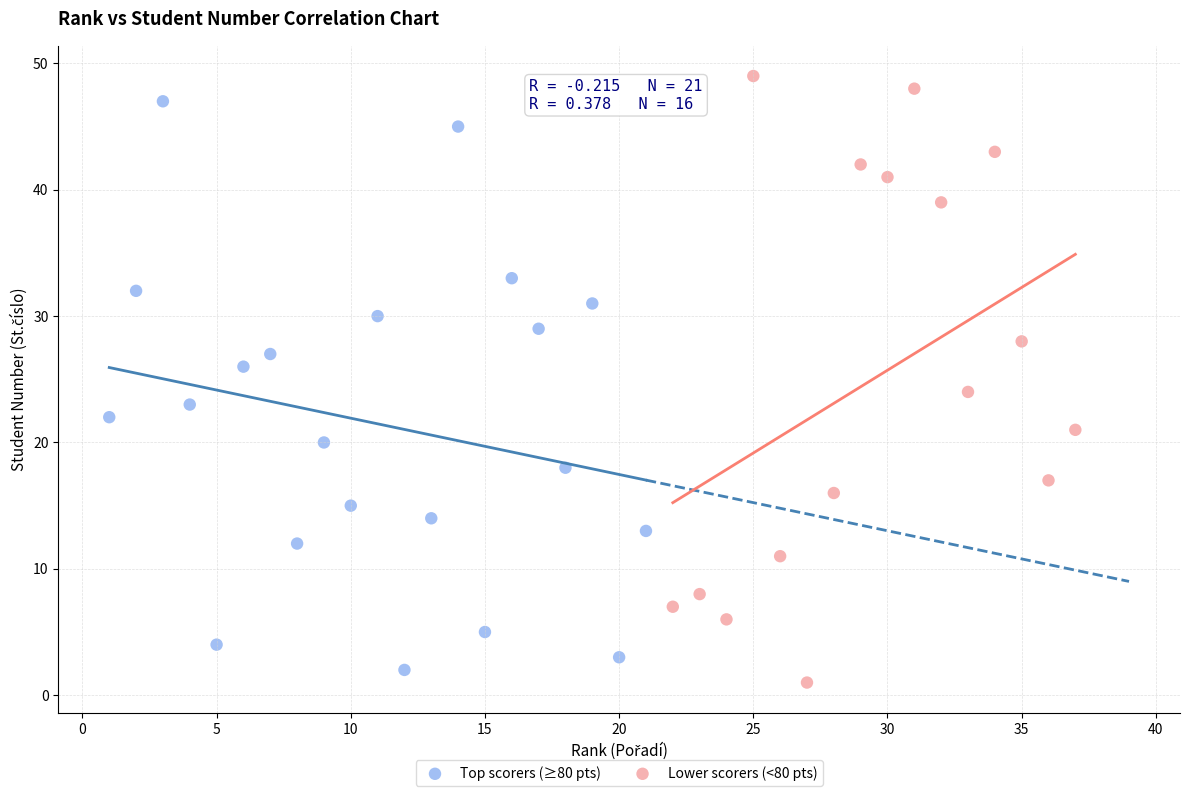

Which series has the largest Y range (max minus min)?

Lower scorers (<80 pts)